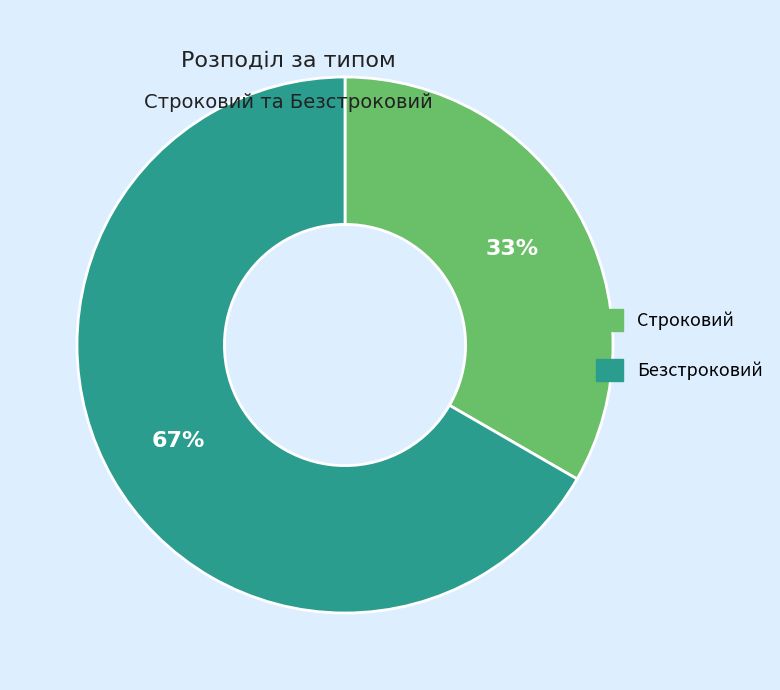

How many slices are in this pie chart?

2